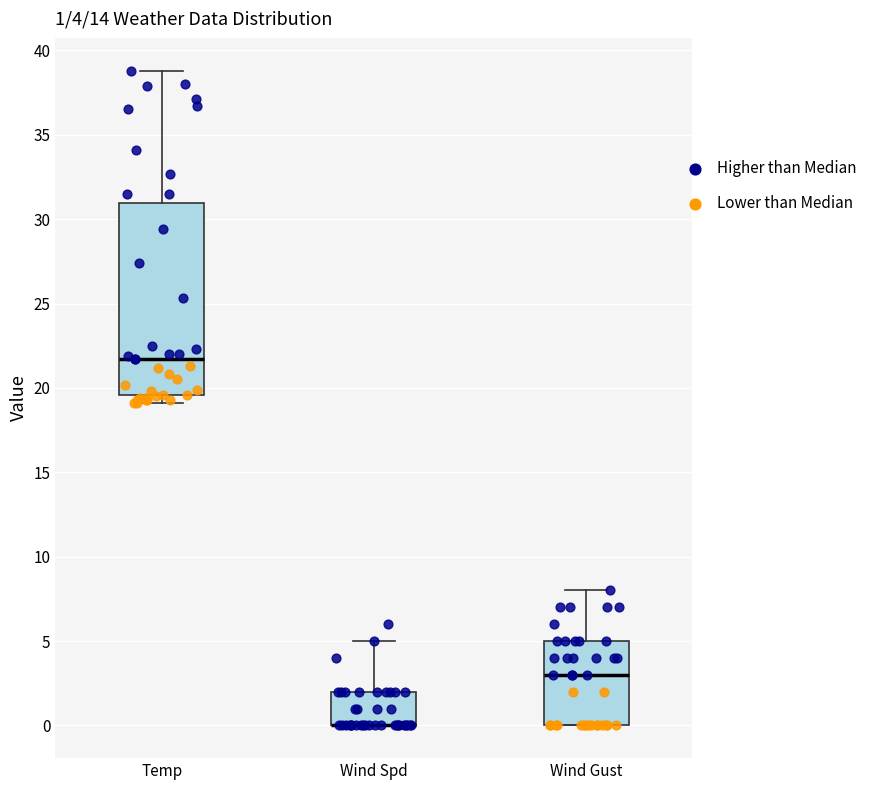

Which box is the tallest, from its lower edge to its upper edge?

Temp